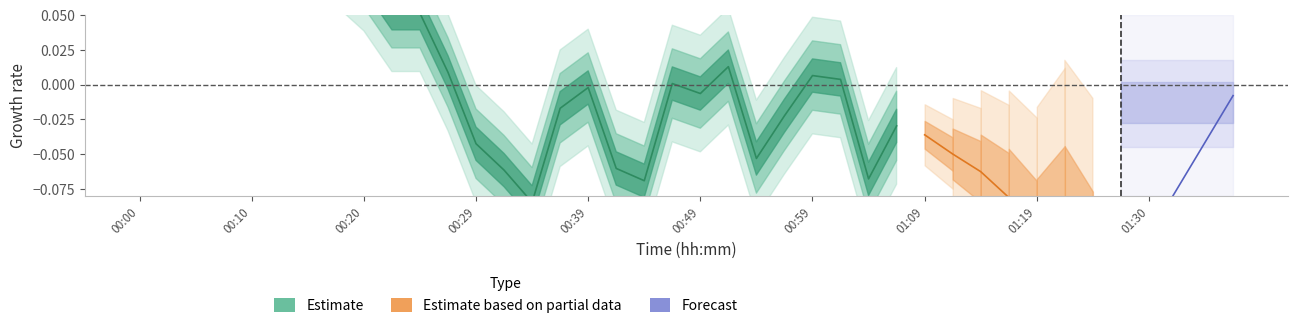

What is the sum of the values at 00:39 and 00:10?

-0.2